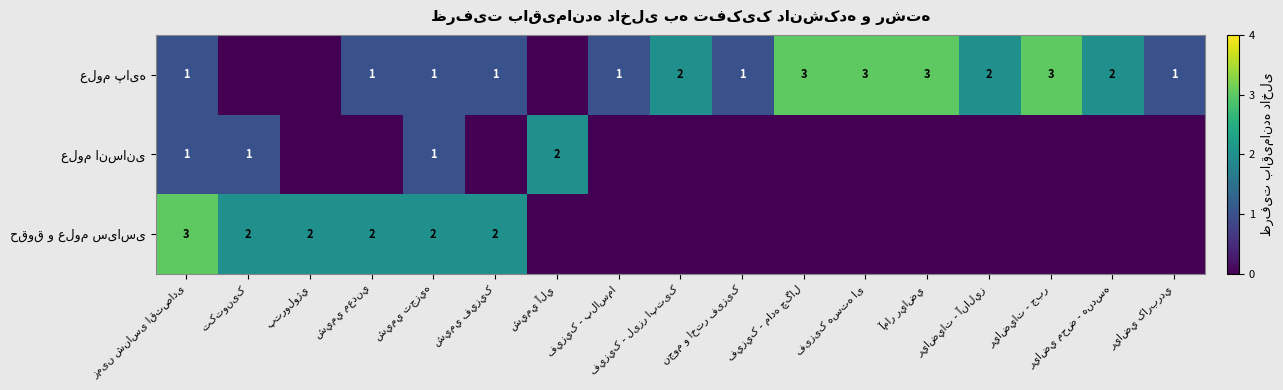

The علوم انسانی series shows 0 at شيمي تجزيه. True or false?

False